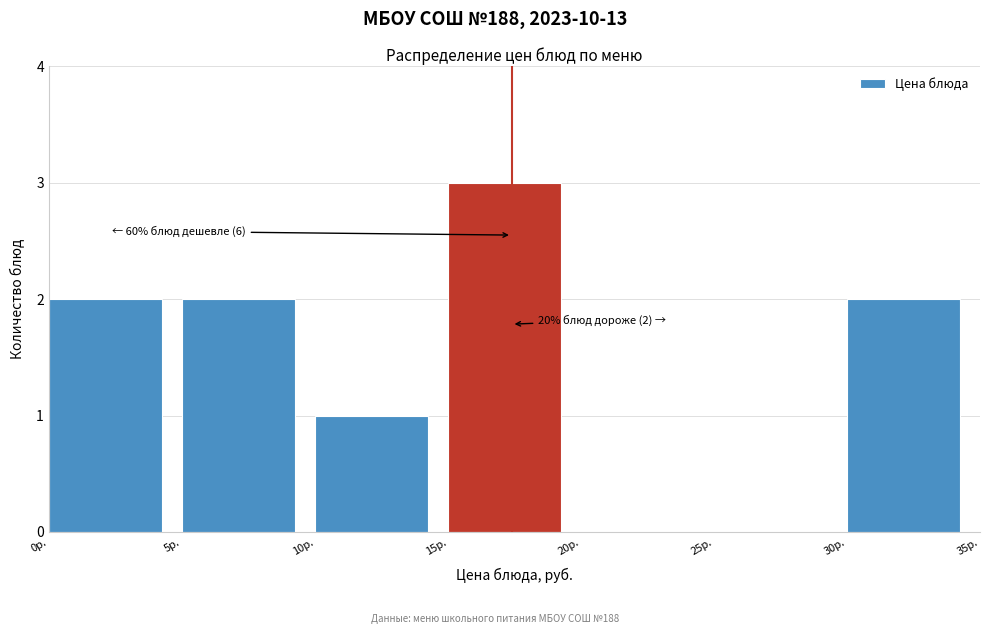

Which range on the x-axis has the tallest bar?

15 to 20